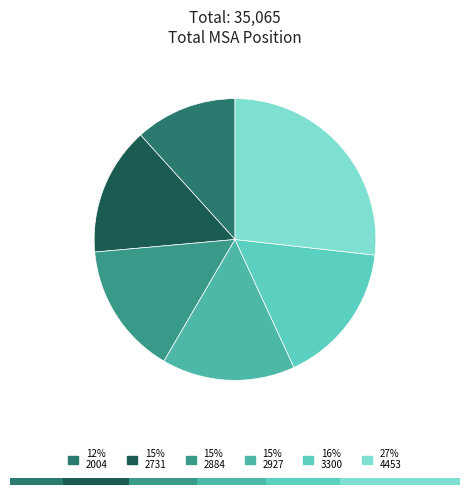

To the nearest percent, what percentage of the pie is 3300?

16%